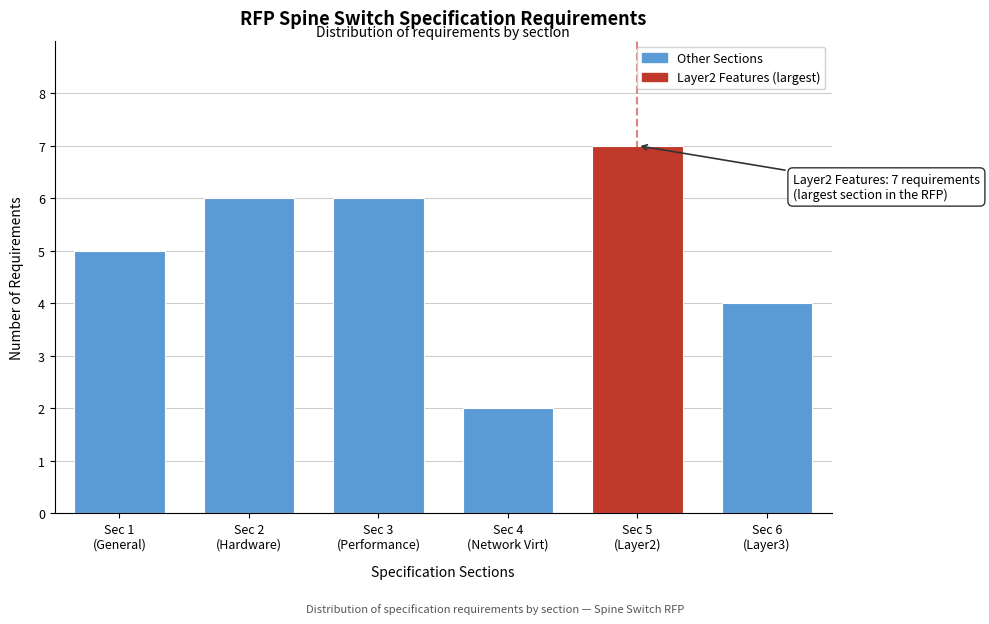

Reading left to right, transcribe all the data shown in this chart.

5	6	6	2	7	4